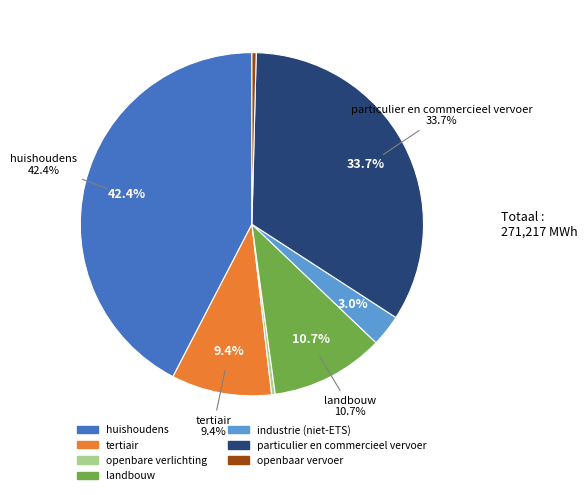

To the nearest percent, what percentage of the pie is industrie (niet-ETS)?

3%